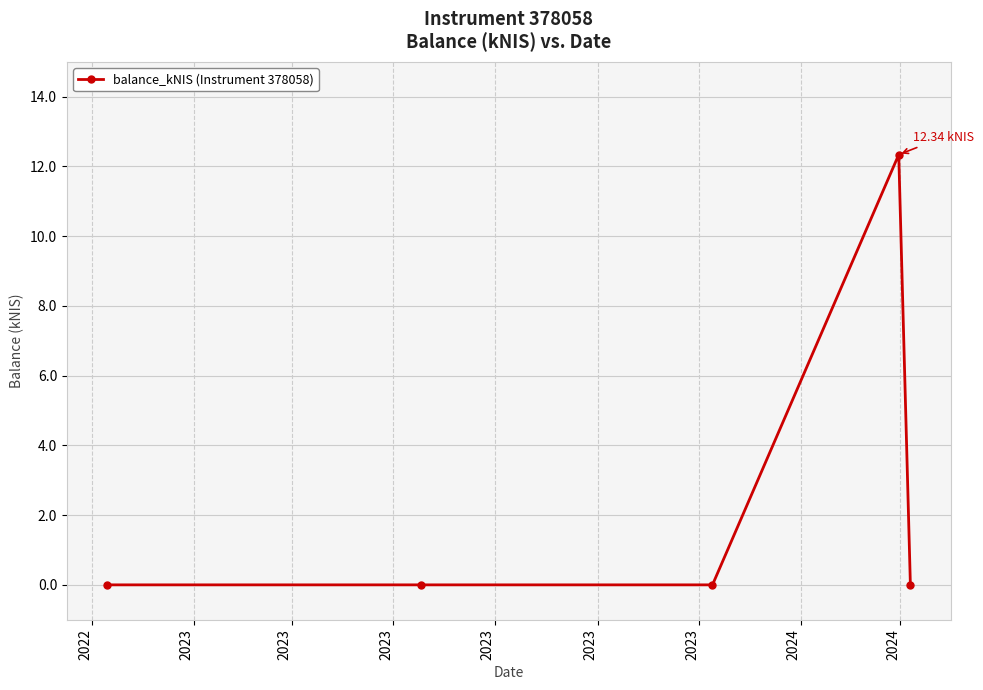

True or false: there are more than 0 points higher than both neighbors.

True